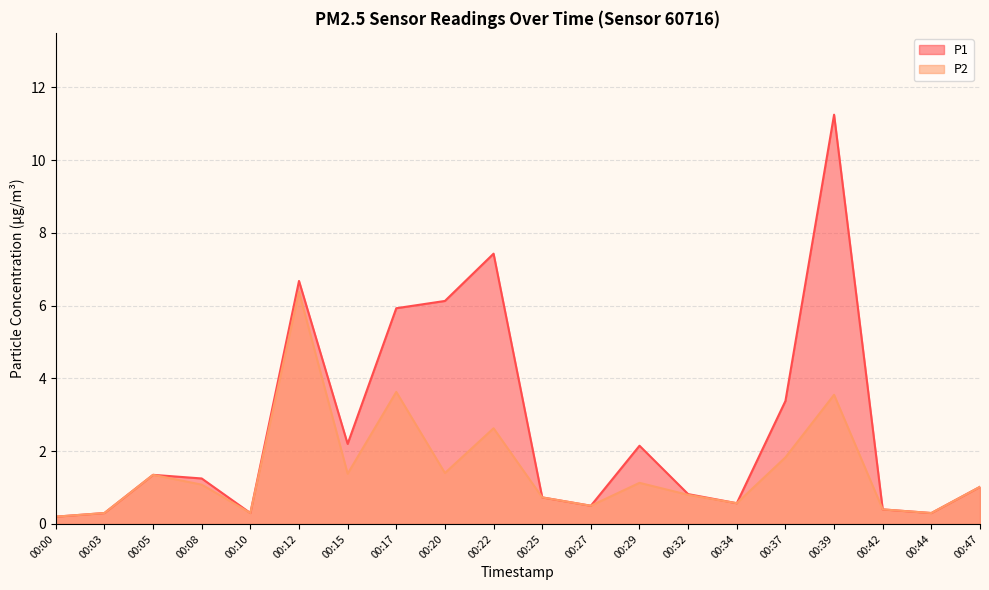

Where is P1 nearest to the value 5?

00:17